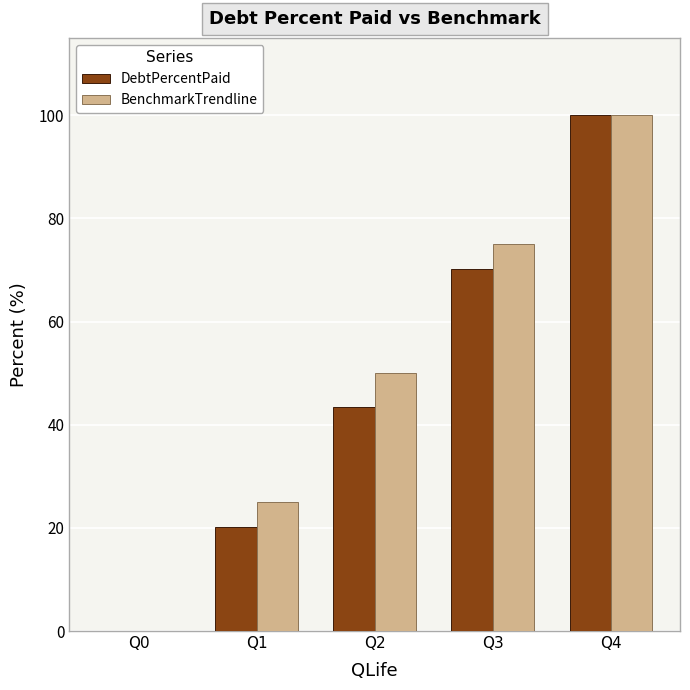

Reading left to right, extract all data points from this chart.

DebtPercentPaid: 0.0	20.1	43.4	70.2	100.0
BenchmarkTrendline: 0.0	25.0	50.0	75.0	100.0